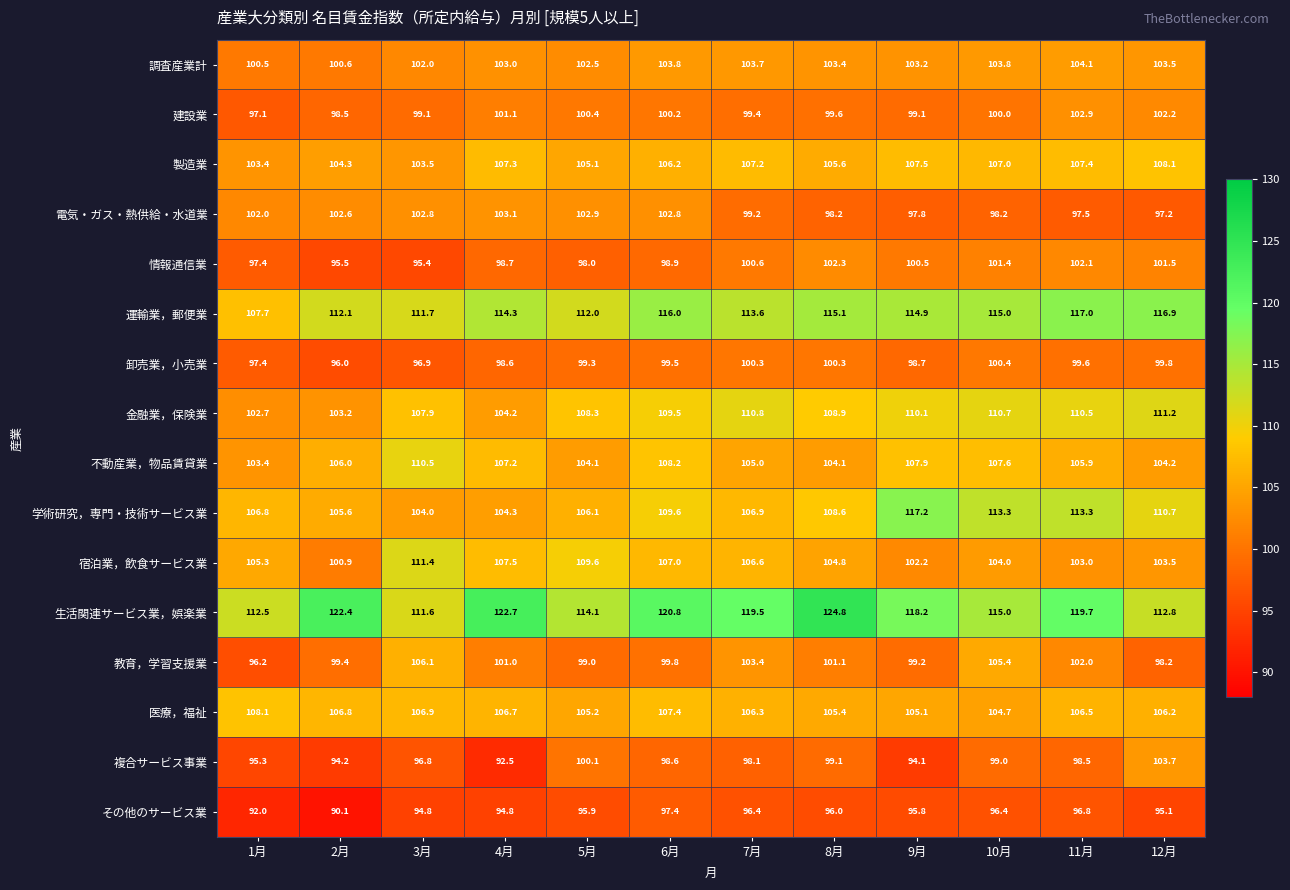

Between 7月 and 9月, which series saw the biggest shift?

学術研究，専門・技術サービス業